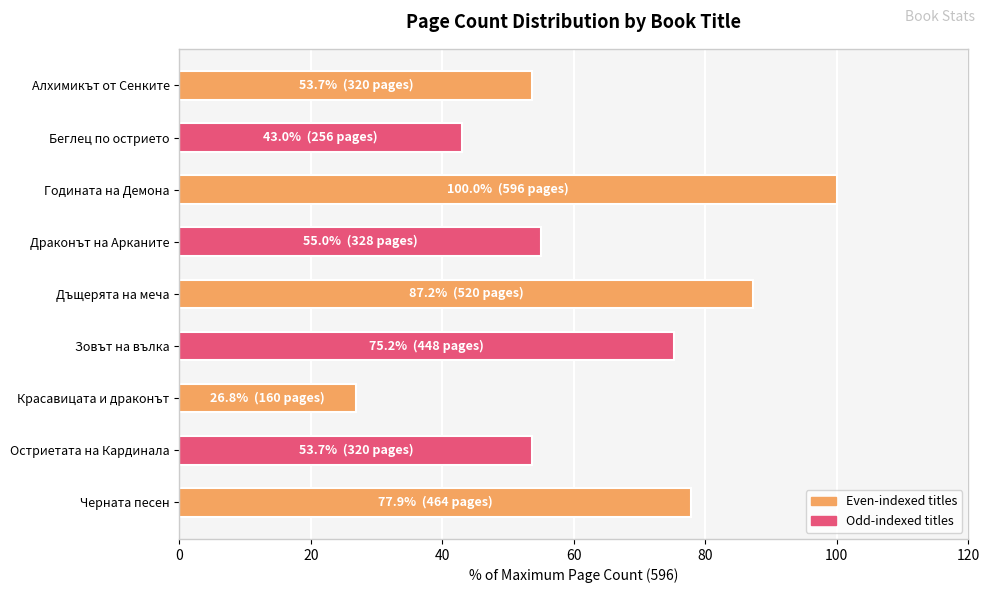

Which label corresponds to the largest value in the chart?

Годината на Демона